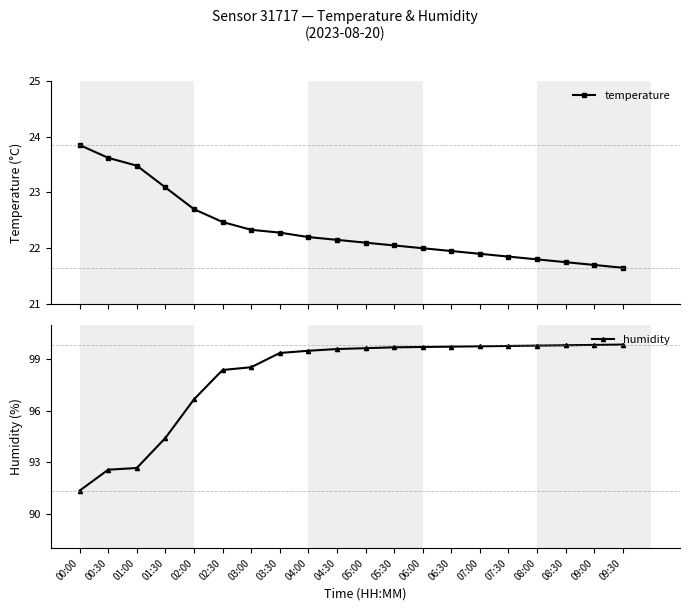

What is the sum of all humidity values?

1960.7